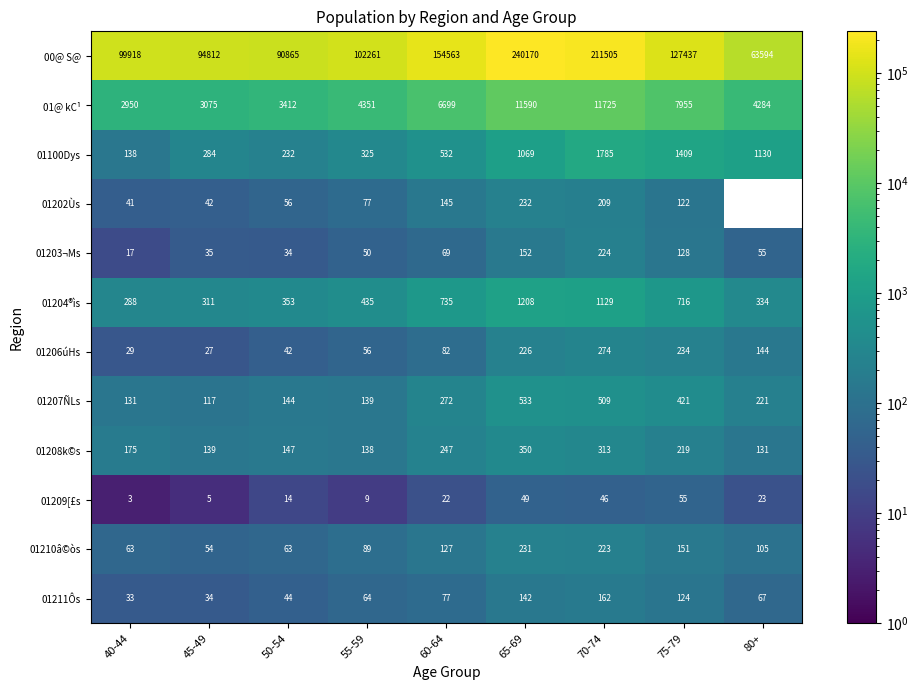

Count the number of categories in the chart.

9